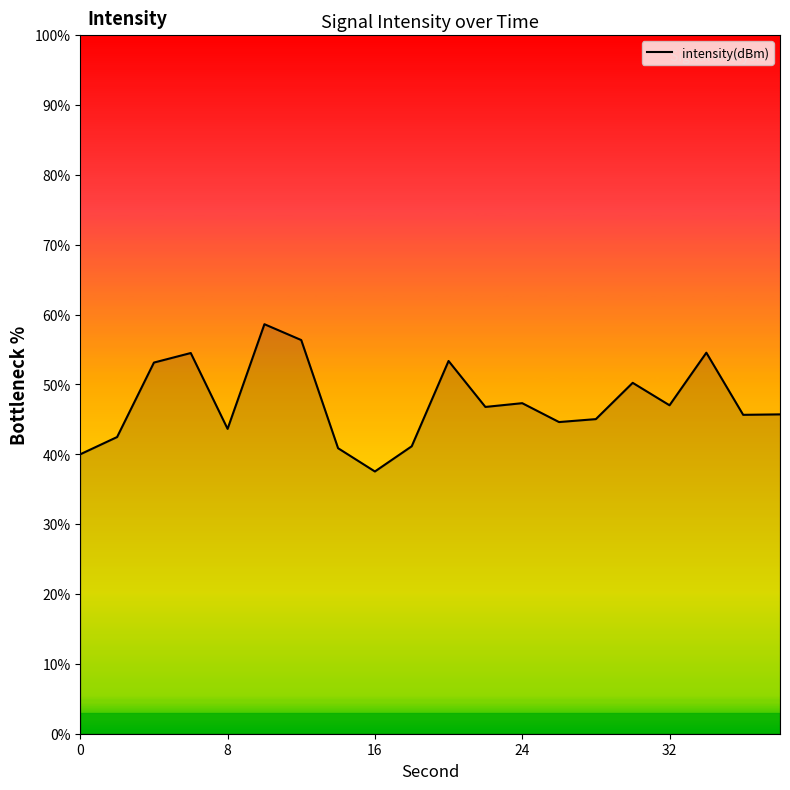

What is the smallest value displayed?

37.5